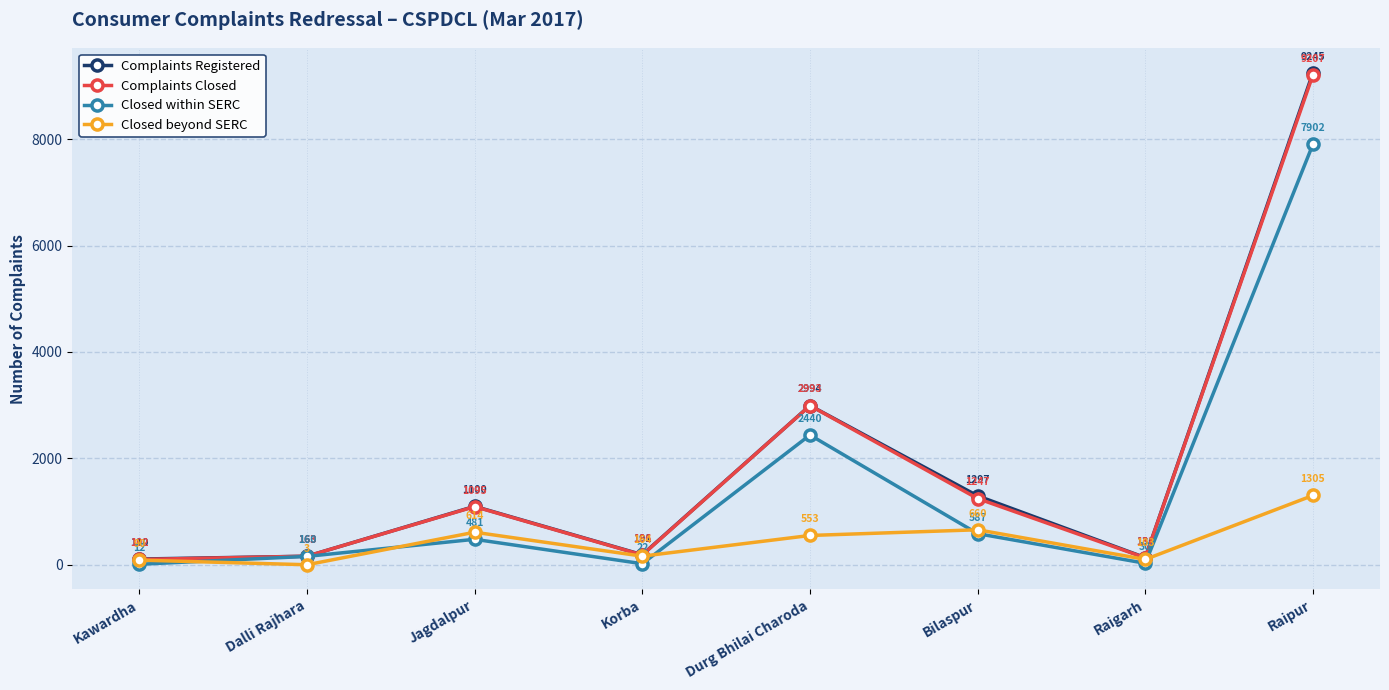

True or false: Complaints Registered and Closed within SERC cross at least once.

False